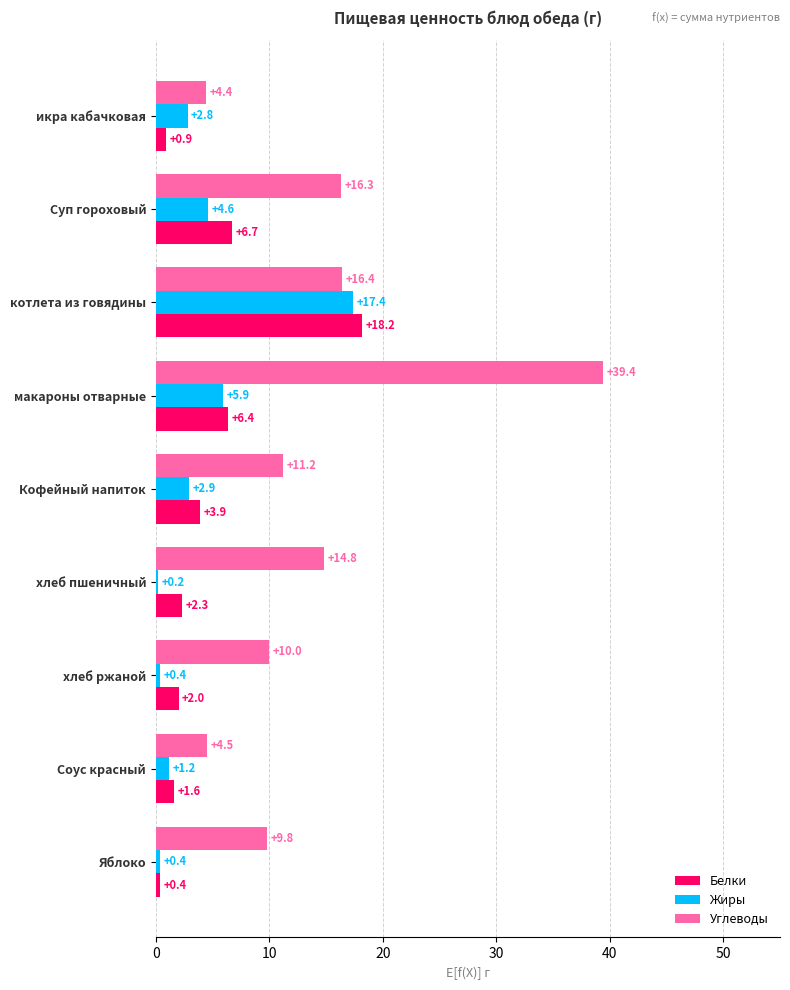

Rank the categories by Углеводы value from highest to lowest.

макароны отварные, котлета из говядины, Суп гороховый, хлеб пшеничный, Кофейный напиток, хлеб ржаной, Яблоко, Соус красный, икра кабачковая